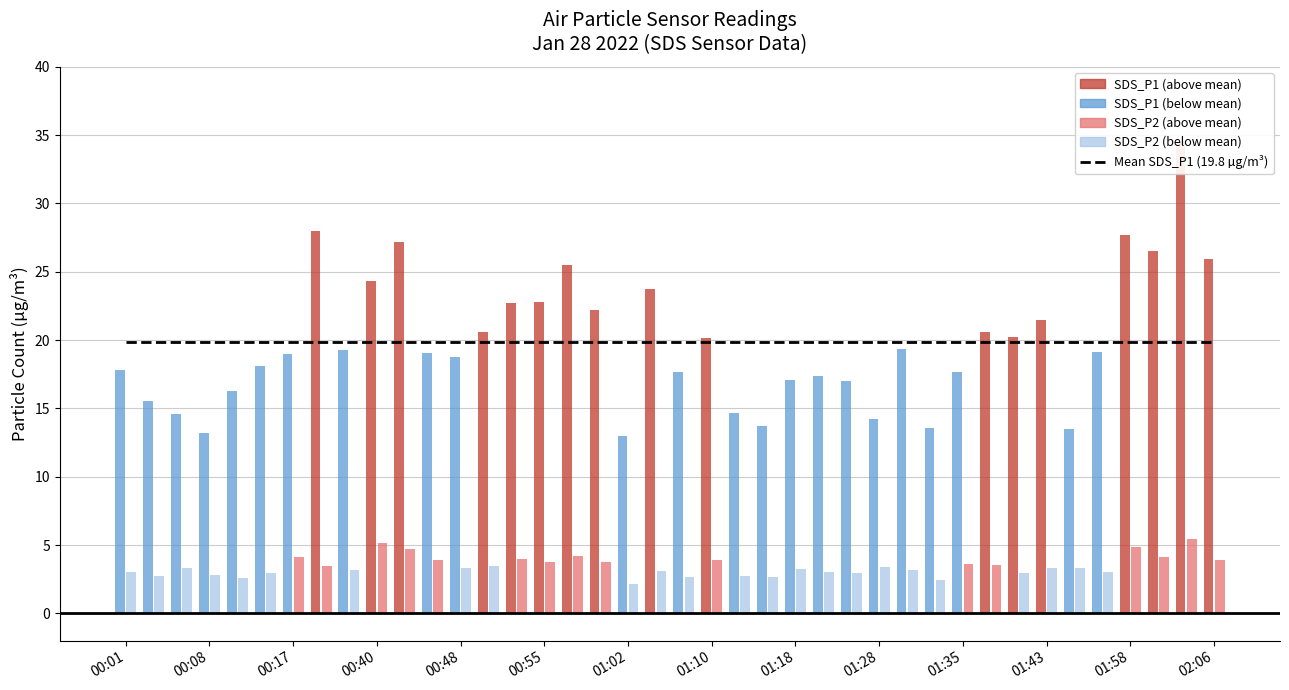

What is the difference between the SDS_P1 values at 01:37 and 01:15?

6.9